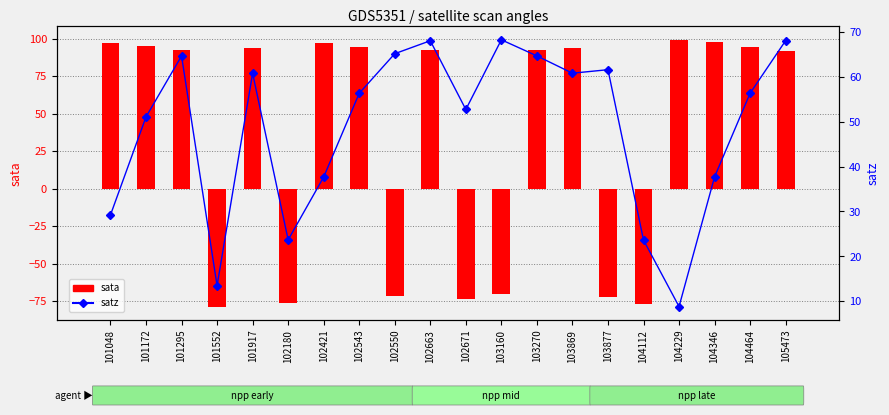

At 101295, list the series in order from largest to smallest.

sata, satz